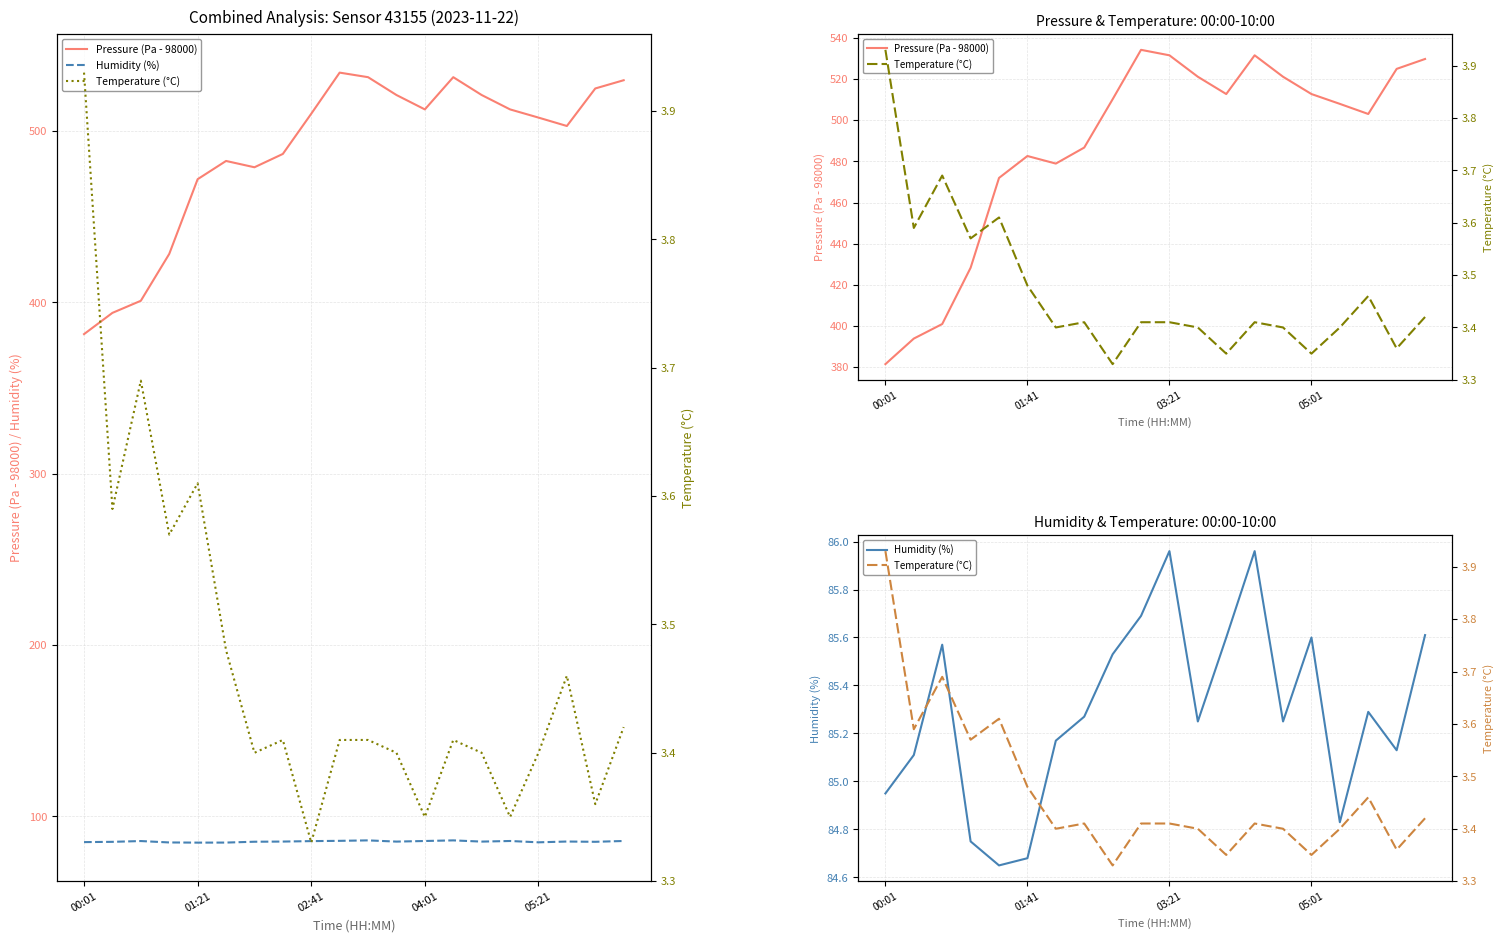

Reading left to right, list all the values displayed in this chart.

Pressure (Pa - 98000): 381.5	393.9	401.0	428.3	471.9	482.6	478.9	486.7	510.2	534.2	531.5	521.1	512.7	531.5	521.1	512.7	507.9	503.0	524.9	529.7
Humidity (%): 85.0	85.1	85.6	84.8	84.7	84.7	85.2	85.3	85.5	85.7	86.0	85.2	85.6	86.0	85.2	85.6	84.8	85.3	85.1	85.6
Temperature (°C): 3.9	3.6	3.7	3.6	3.6	3.5	3.4	3.4	3.3	3.4	3.4	3.4	3.4	3.4	3.4	3.4	3.4	3.5	3.4	3.4